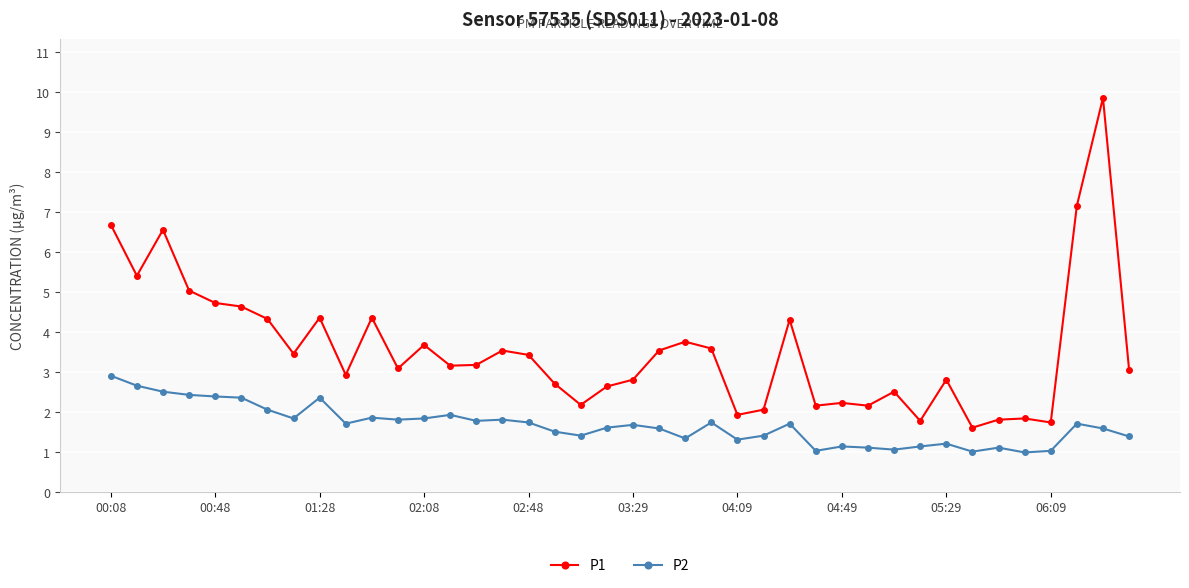

Which series has the largest range (max minus min)?

P1